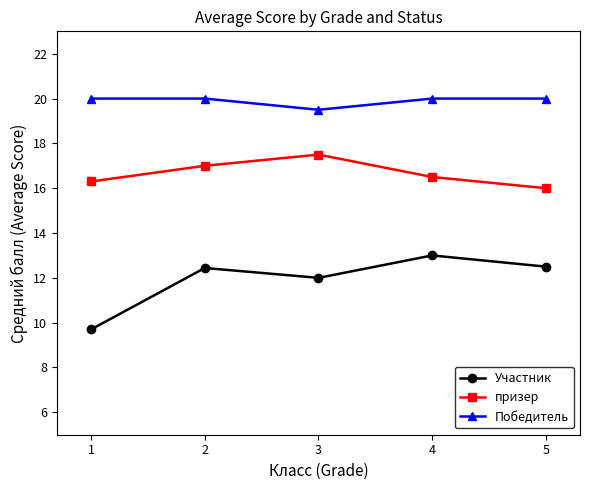

What is the maximum value for Участник?

13.0